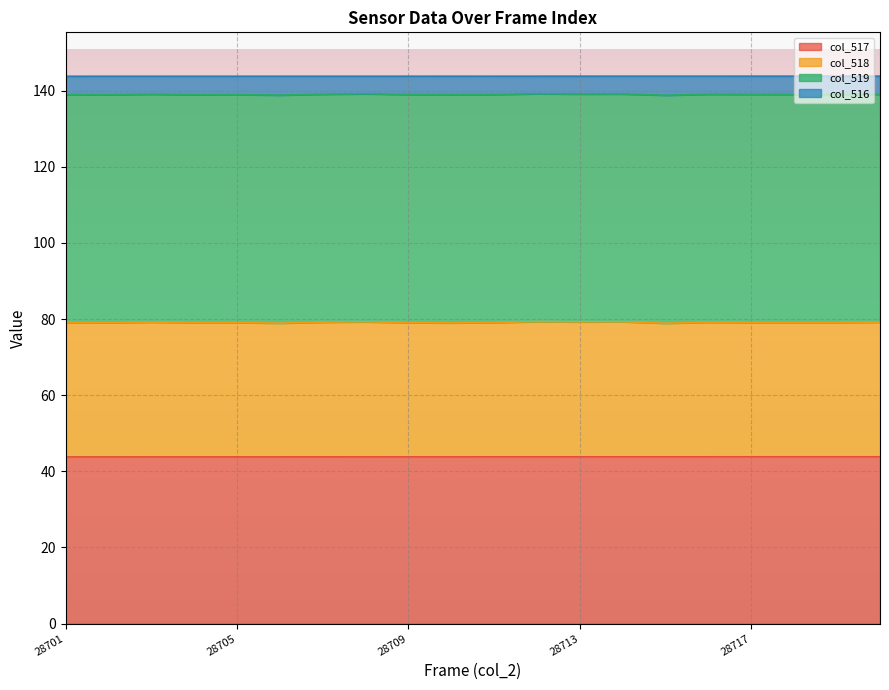

What is the value of the col_517 point at the 10th from the left?

43.8